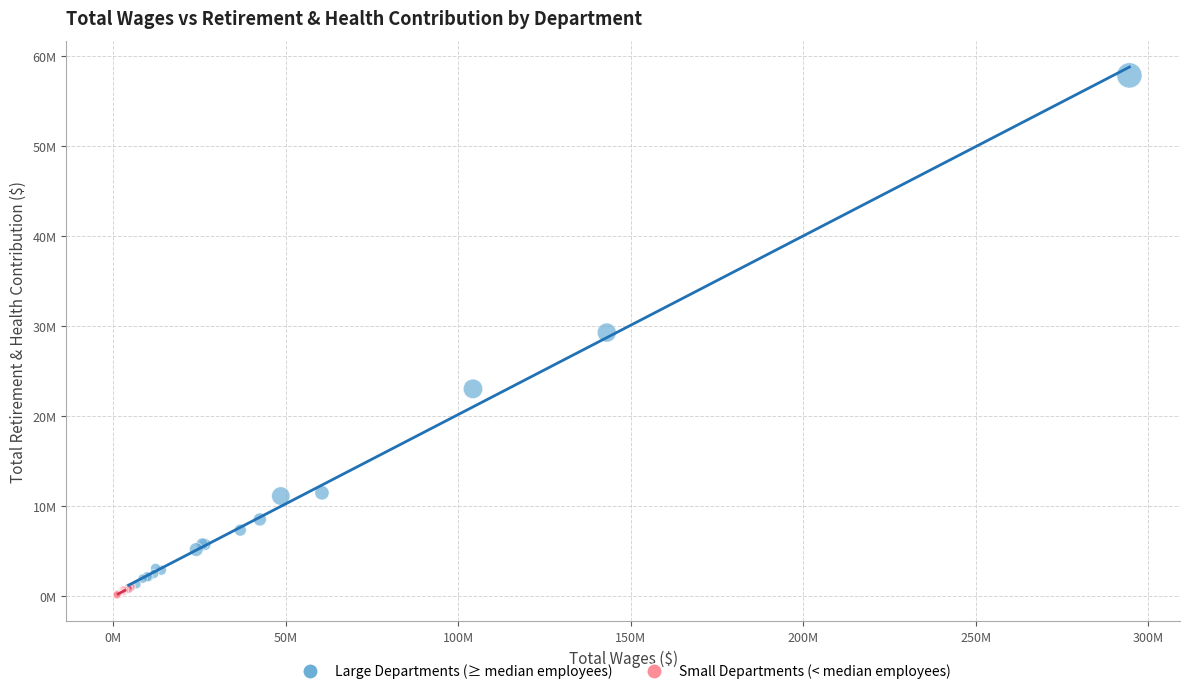

Which series has the widest spread of Y values?

Large Departments (≥ median employees)